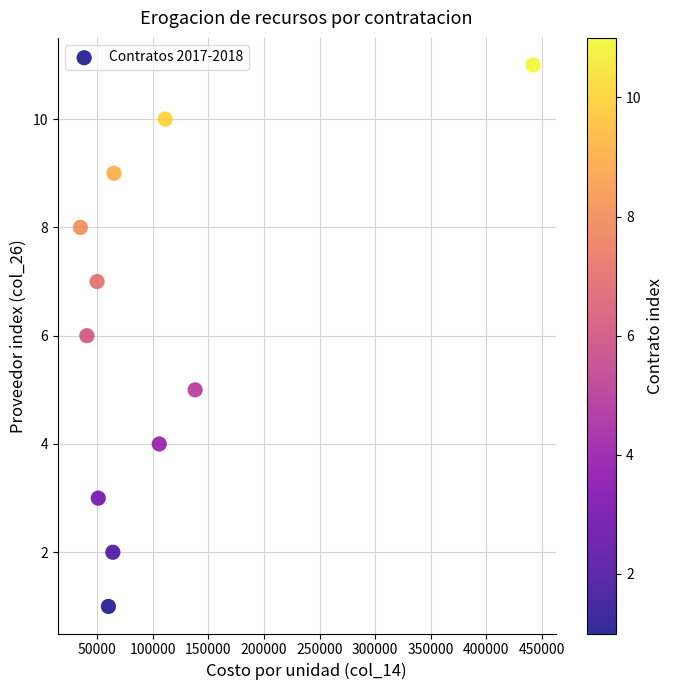

What is the range of Y values (max minus min)?

10